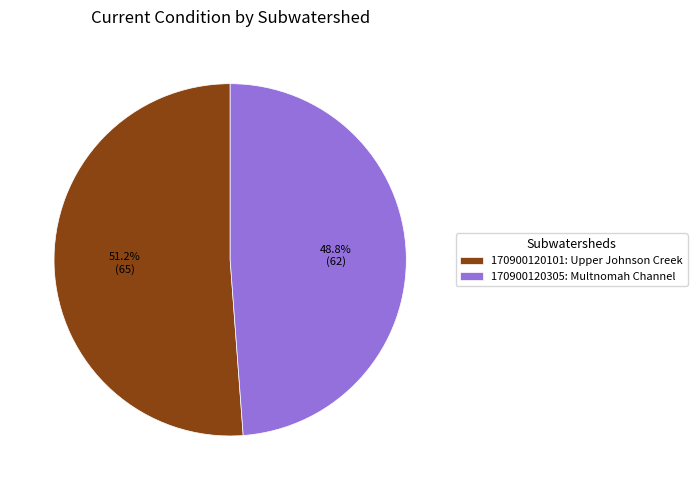

Is it true that 170900120101: Upper Johnson Creek is 61% of the pie?

False